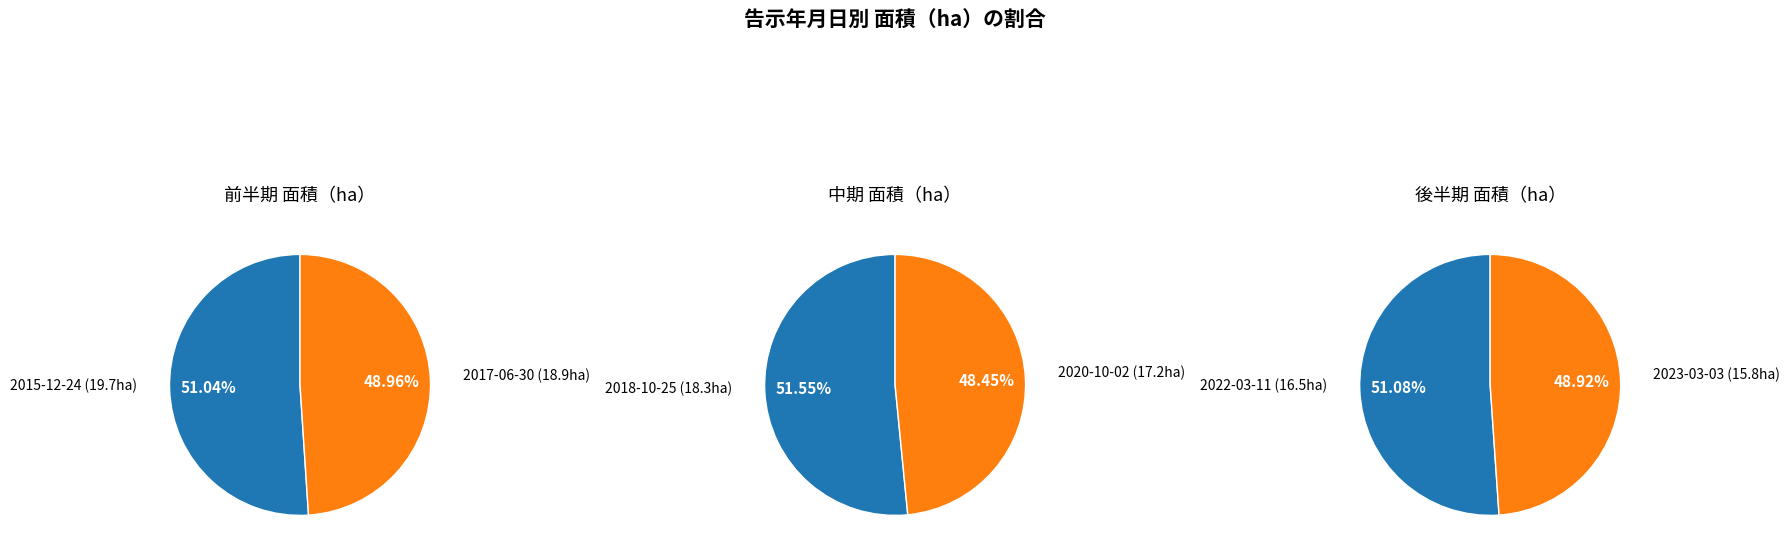

What is the total percentage of 2020-10-02 and 2018-10-25?

33.4%